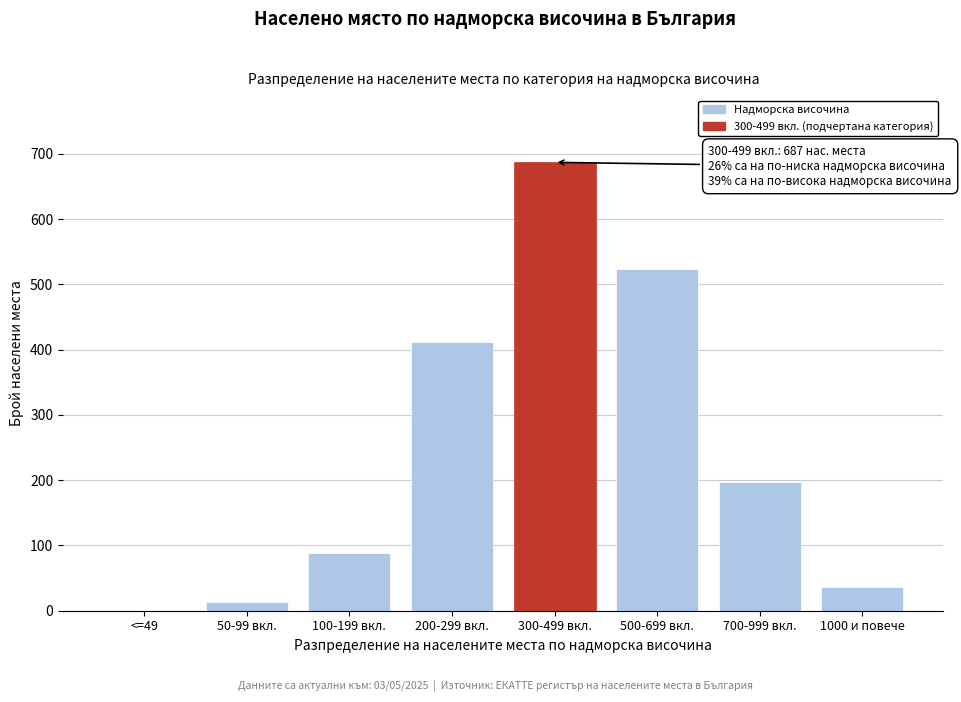

Reading left to right, what are all the values shown in this chart?

<=49=0	50-99 вкл.=14	100-199 вкл.=89	200-299 вкл.=412	300-499 вкл.=687	500-699 вкл.=523	700-999 вкл.=198	1000 и повече=37